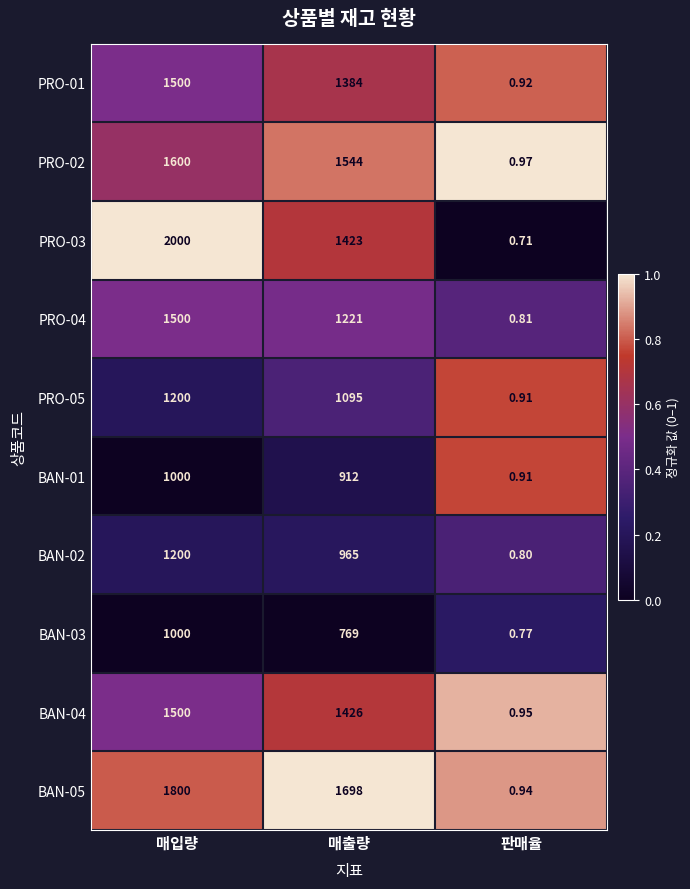

What is the maximum value shown in the chart?

2000.0